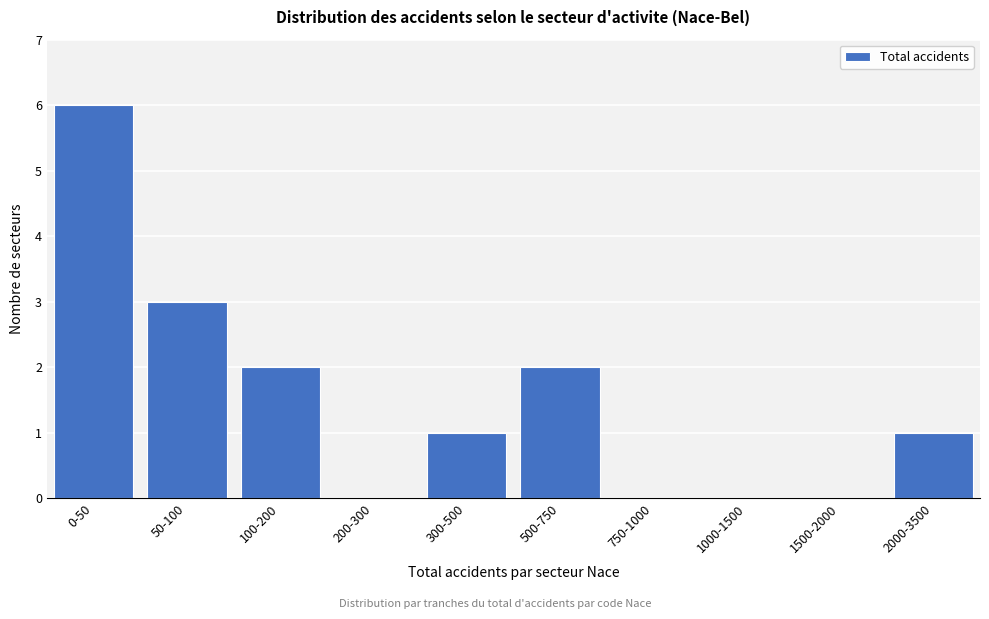

Reading left to right, transcribe all the data shown in this chart.

0-50=6	50-100=3	100-200=2	200-300=0	300-500=1	500-750=2	750-1000=0	1000-1500=0	1500-2000=0	2000-3500=1